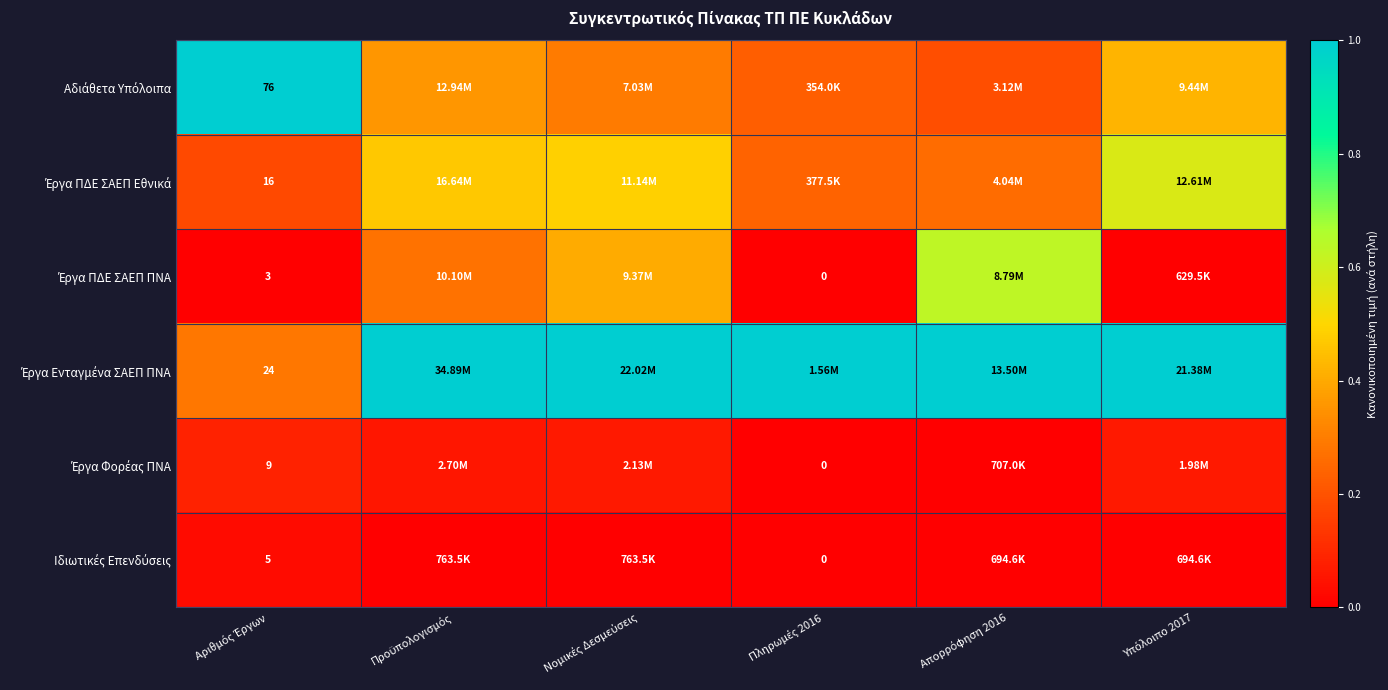

What is the greatest value displayed?

1.0